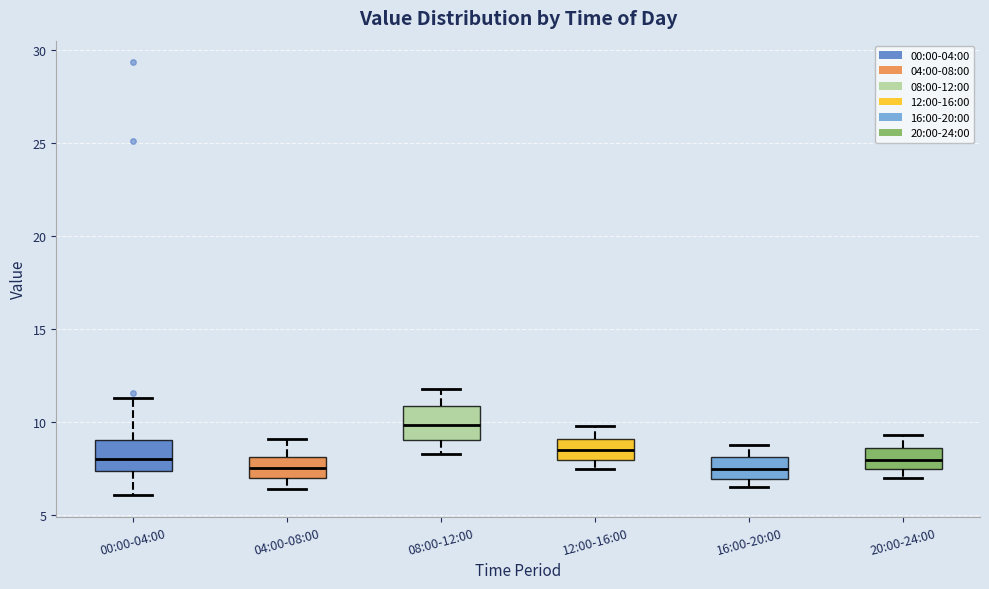

Reading left to right, read every box against the y-axis: the position of its median line, the range the box covers, and the ends of its whiskers. The values are not printed on the chart, so give them approximately, as read against the axis.

00:00-04:00: median 8.0, box 7.5 to 9.0, whiskers 6.0 to 11.5
04:00-08:00: median 7.5, box 7.0 to 8.0, whiskers 6.5 to 9.0
08:00-12:00: median 10.0, box 9.0 to 11.0, whiskers 8.5 to 12.0
12:00-16:00: median 8.5, box 8.0 to 9.0, whiskers 7.5 to 10.0
16:00-20:00: median 7.5, box 7.0 to 8.0, whiskers 6.5 to 9.0
20:00-24:00: median 8.0, box 7.5 to 8.5, whiskers 7.0 to 9.5